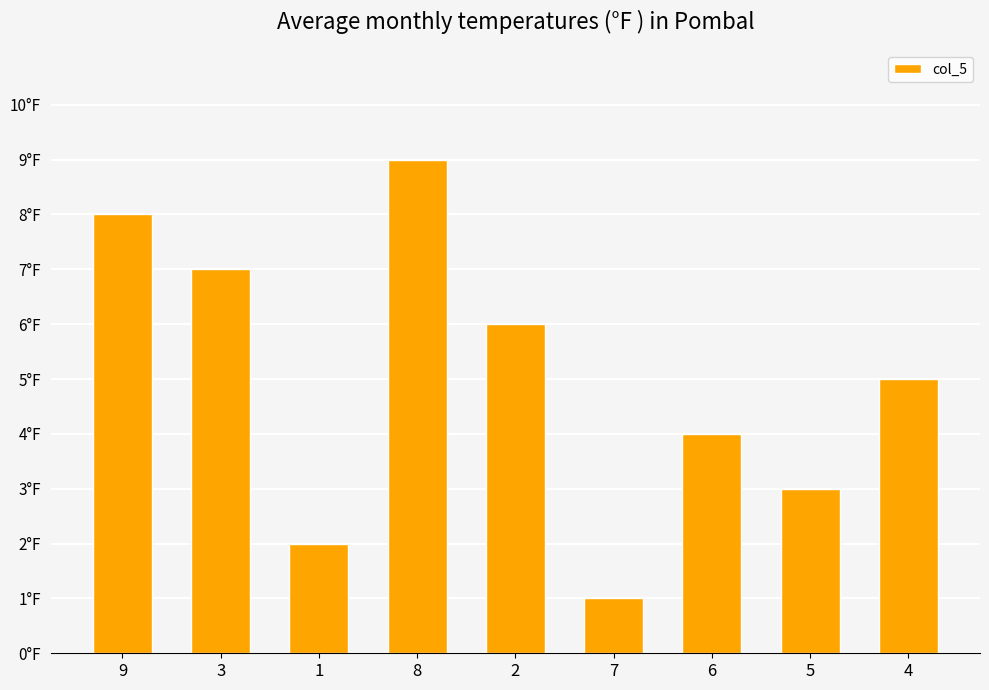

Reading right to left, transcribe all the data shown in this chart.

5	3	4	1	6	9	2	7	8